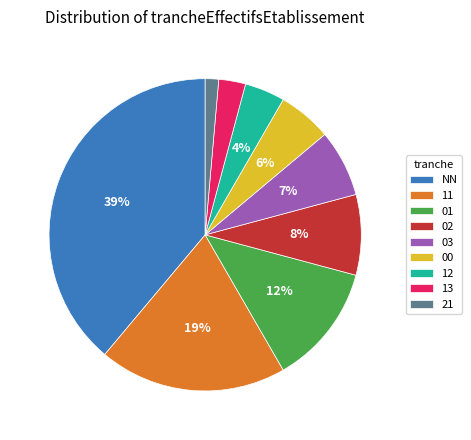

To the nearest percent, what is the combined percentage of 13 and 11?

22%